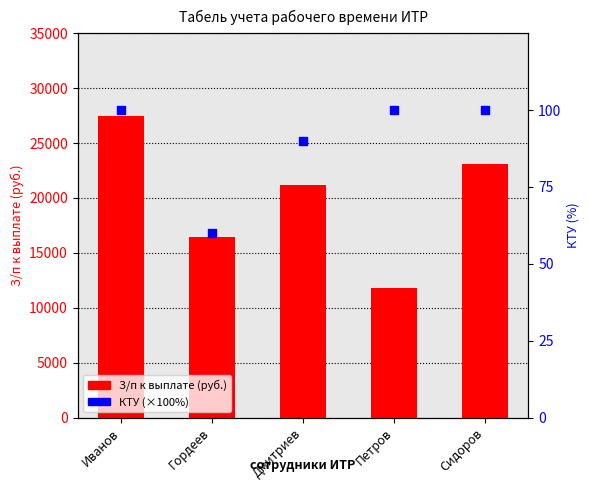

At which category is the sum across all series the highest?

Иванов